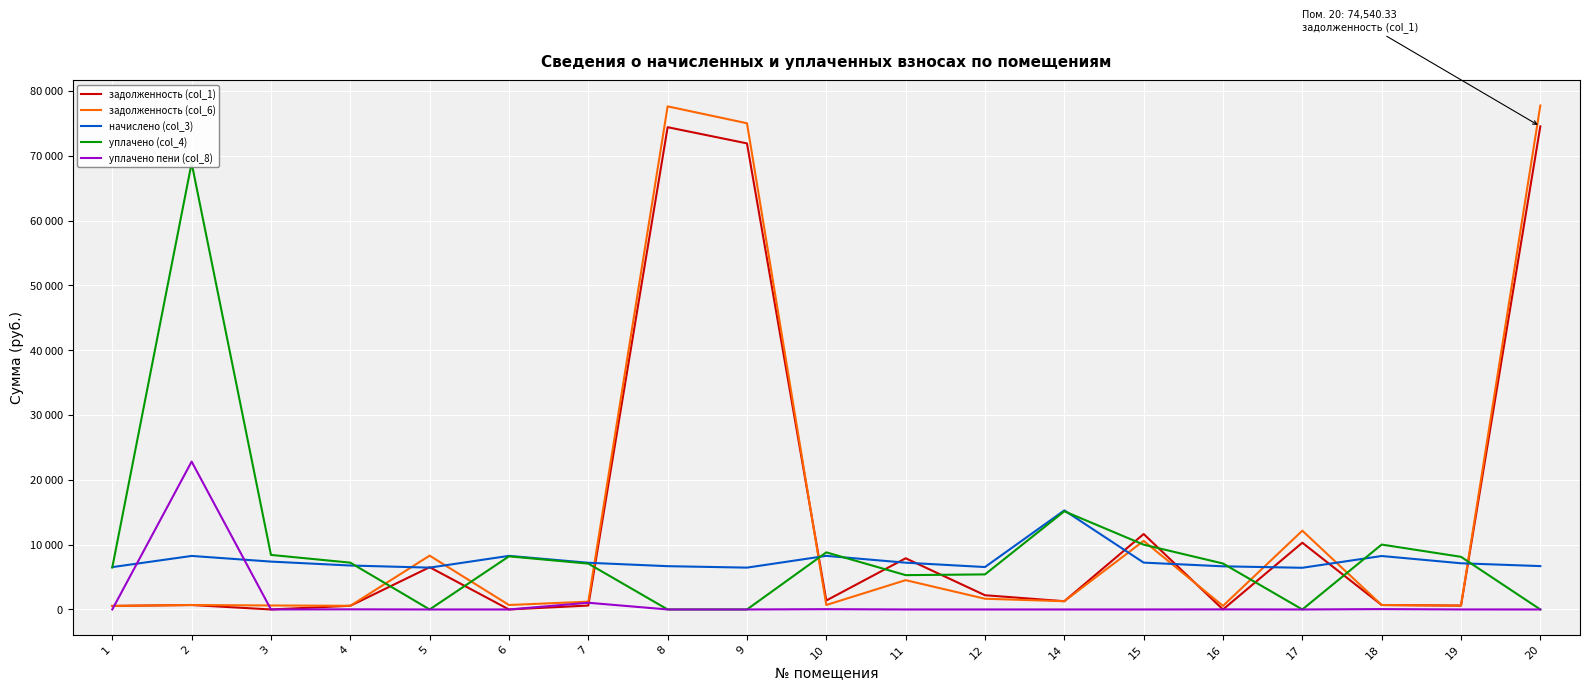

After their last crossing, which series has the higher values: задолженность (col_6) or уплачено пени (col_8)?

задолженность (col_6)